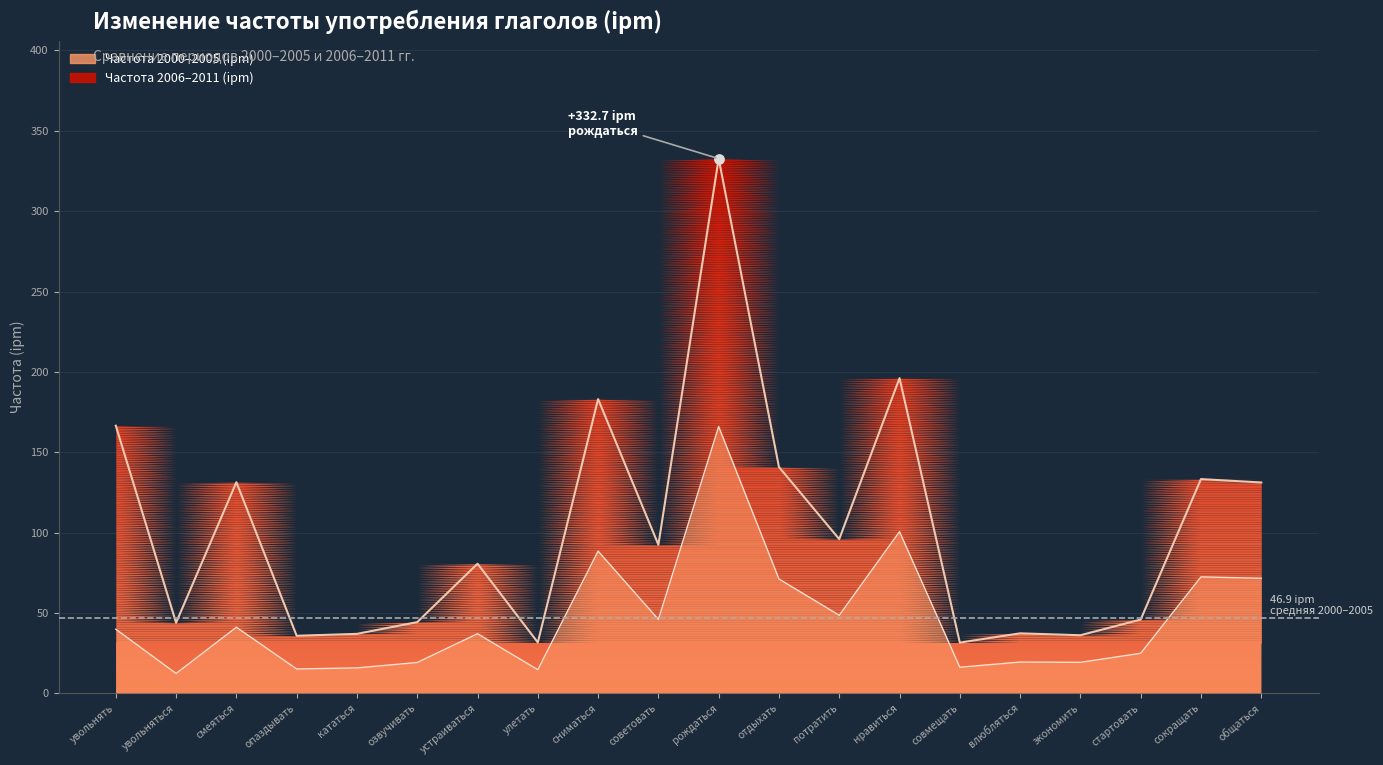

Which series contains the lowest Y value?

Частота 2000-2005 (ipm)